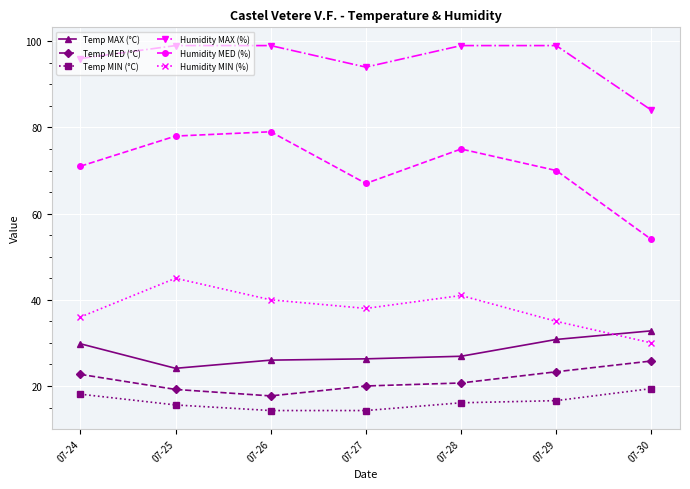

What is the sum of all Temp MED (°C) values?

149.4